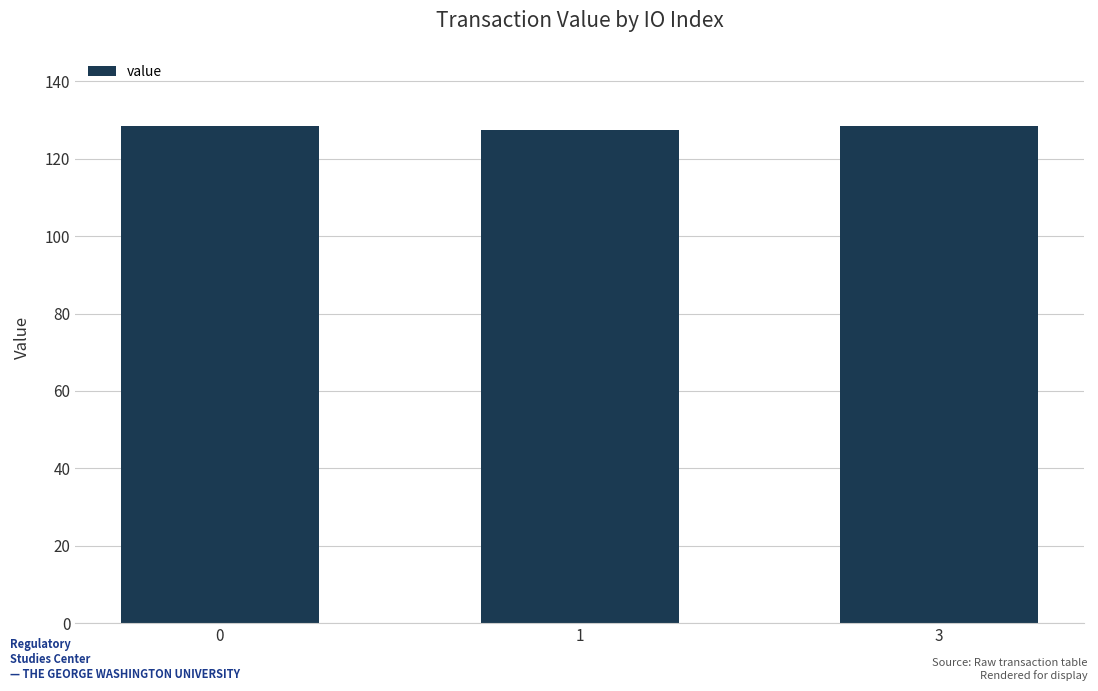

Reading left to right, list all the values displayed in this chart.

128.3	127.5	128.3